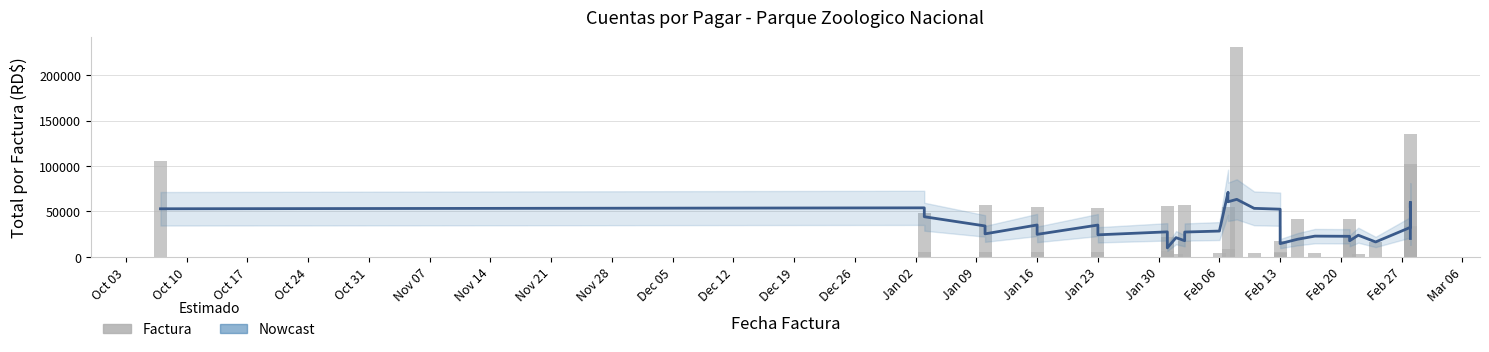

What is the lowest value of the TOTAL P/FACTURA series?

490.0